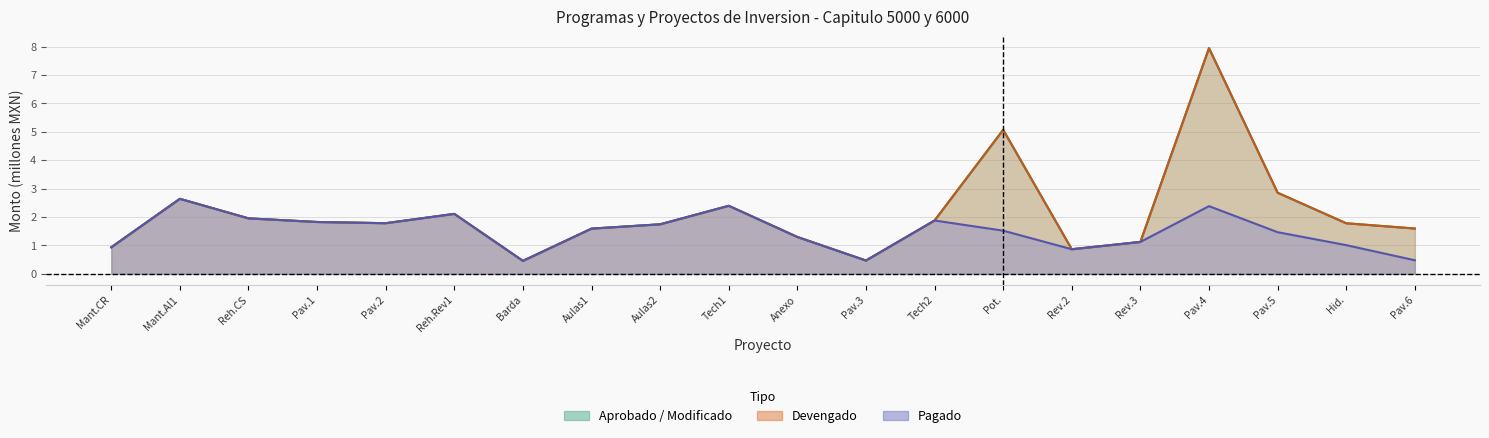

What is the label of the 6th point from the right?

Rev.2